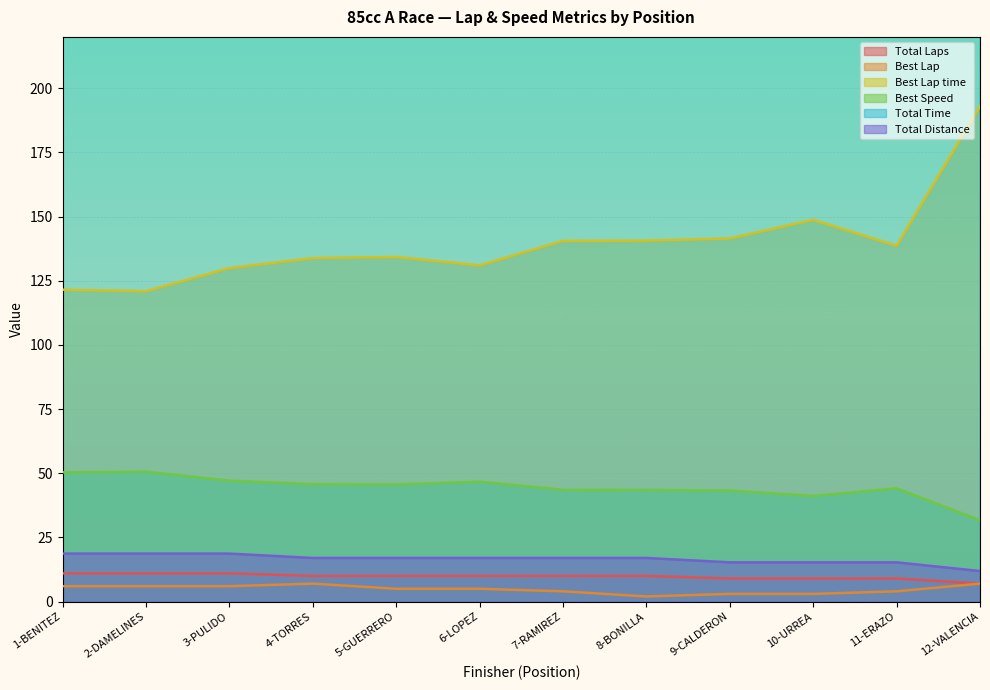

What is the value of the Total Distance point at the 6th from the left?

17.0